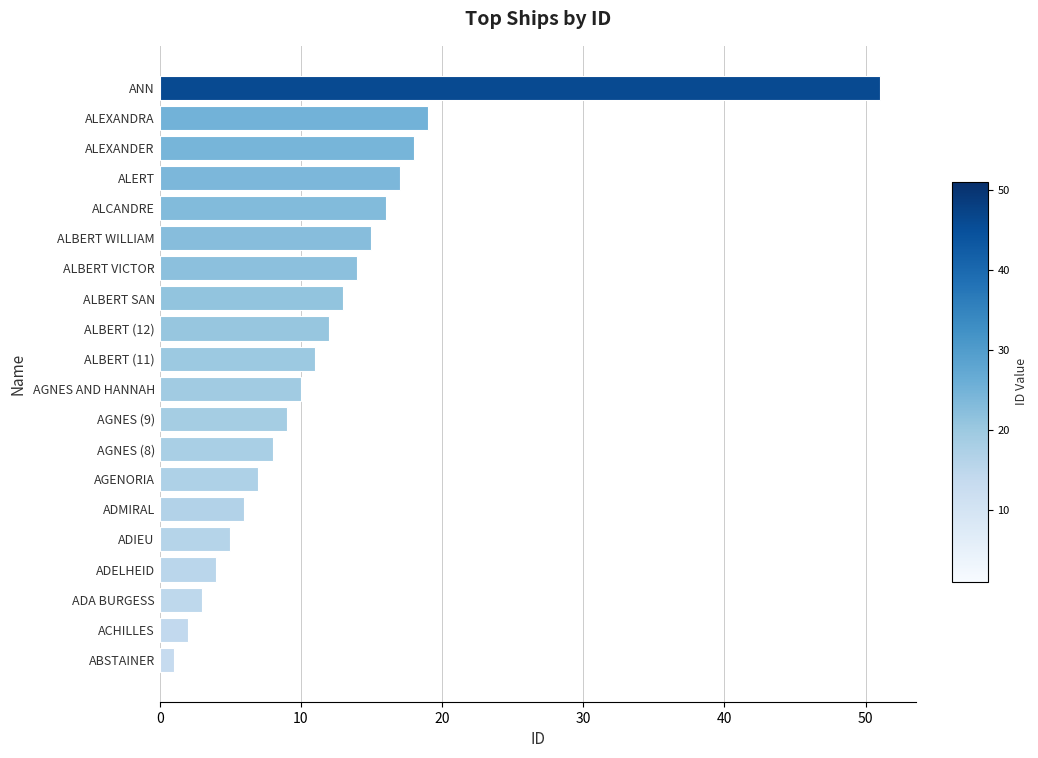

What is the smallest value displayed?

1